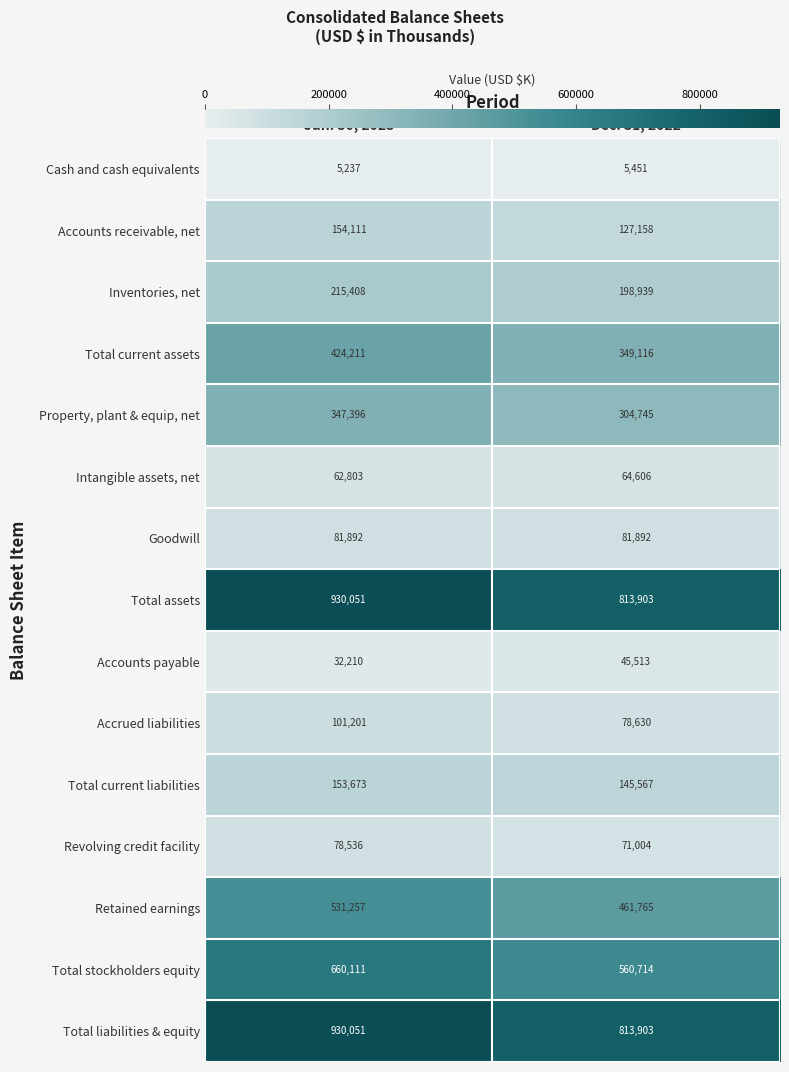

Reading right to left, transcribe all the data shown in this chart.

Cash and cash equivalents: Dec. 31, 2022=5451	Jun. 30, 2023=5237
Accounts receivable, net: Dec. 31, 2022=127158	Jun. 30, 2023=154111
Inventories, net: Dec. 31, 2022=198939	Jun. 30, 2023=215408
Total current assets: Dec. 31, 2022=349116	Jun. 30, 2023=424211
Property, plant & equip, net: Dec. 31, 2022=304745	Jun. 30, 2023=347396
Intangible assets, net: Dec. 31, 2022=64606	Jun. 30, 2023=62803
Goodwill: Dec. 31, 2022=81892	Jun. 30, 2023=81892
Total assets: Dec. 31, 2022=813903	Jun. 30, 2023=930051
Accounts payable: Dec. 31, 2022=45513	Jun. 30, 2023=32210
Accrued liabilities: Dec. 31, 2022=78630	Jun. 30, 2023=101201
Total current liabilities: Dec. 31, 2022=145567	Jun. 30, 2023=153673
Revolving credit facility: Dec. 31, 2022=71004	Jun. 30, 2023=78536
Retained earnings: Dec. 31, 2022=461765	Jun. 30, 2023=531257
Total stockholders equity: Dec. 31, 2022=560714	Jun. 30, 2023=660111
Total liabilities & equity: Dec. 31, 2022=813903	Jun. 30, 2023=930051